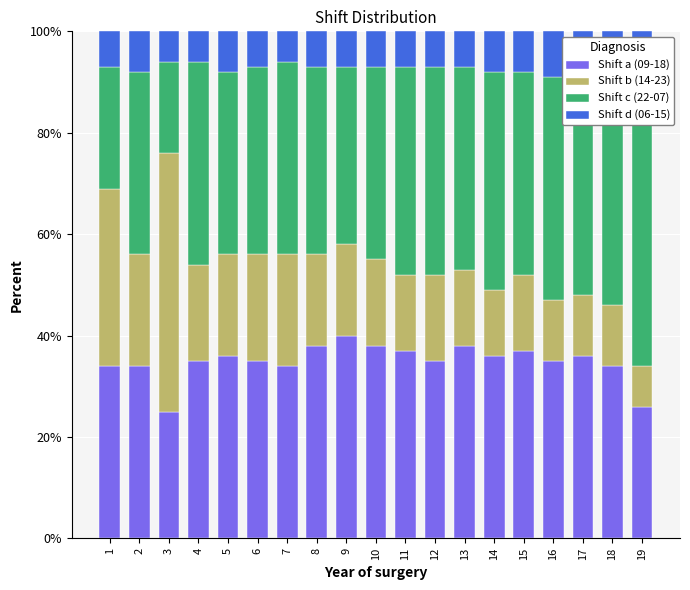

What is the maximum value for Shift b (14-23)?

51